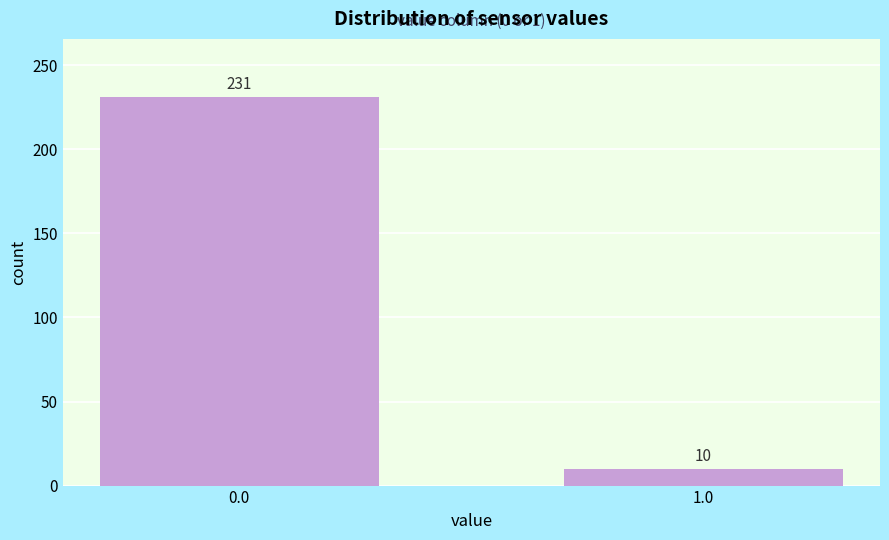

Reading left to right, what are all the values shown in this chart?

0.0=231	1.0=10